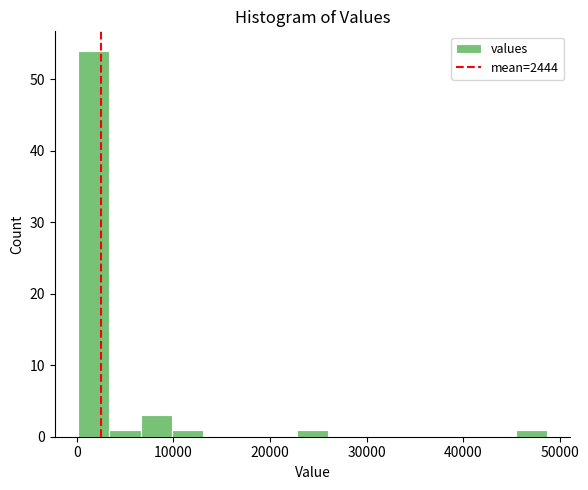

Around what value on the x-axis is the tallest bar? Give the approximate position of its centre, as read against the axis.

2000